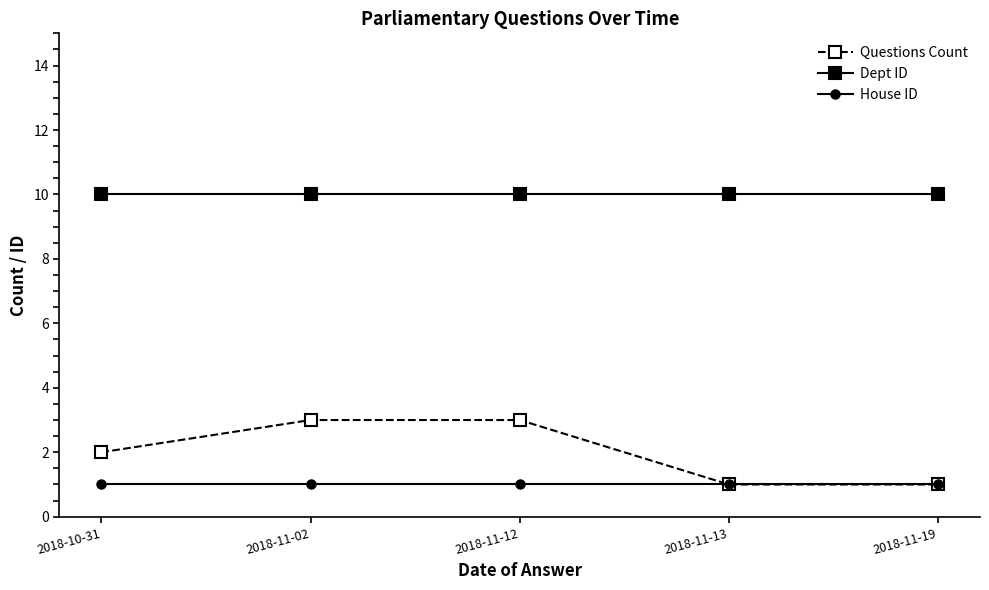

Is the value of Dept ID at 2018-11-02 greater than the value of Questions Count at 2018-11-19?

Yes